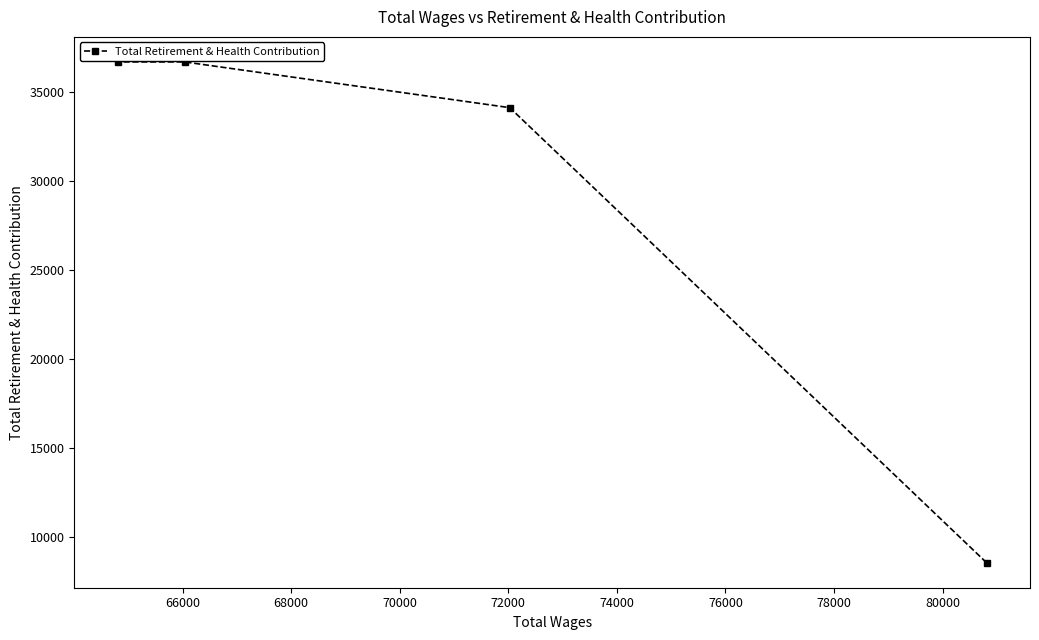

What is the greatest value displayed?

36662